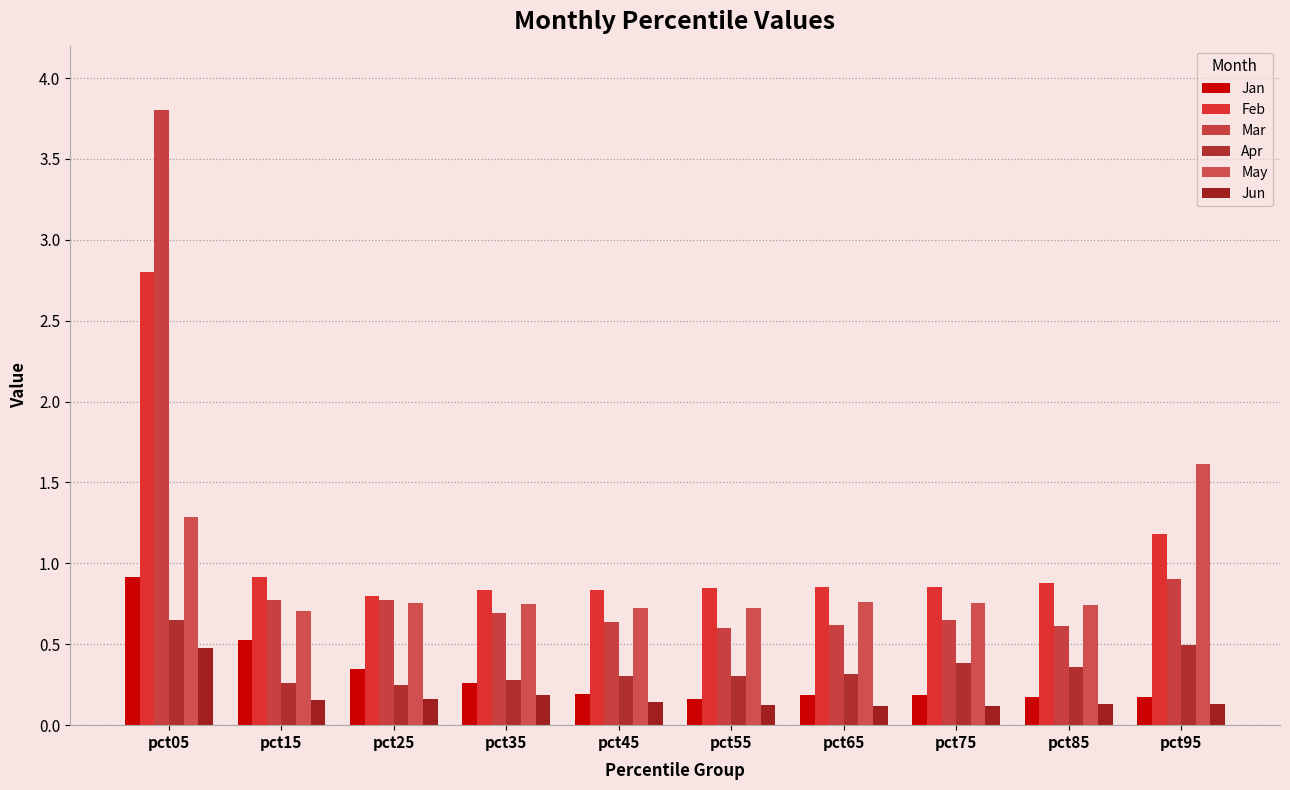

At pct35, list the series in order from smallest to largest.

Jun, Jan, Apr, Mar, May, Feb